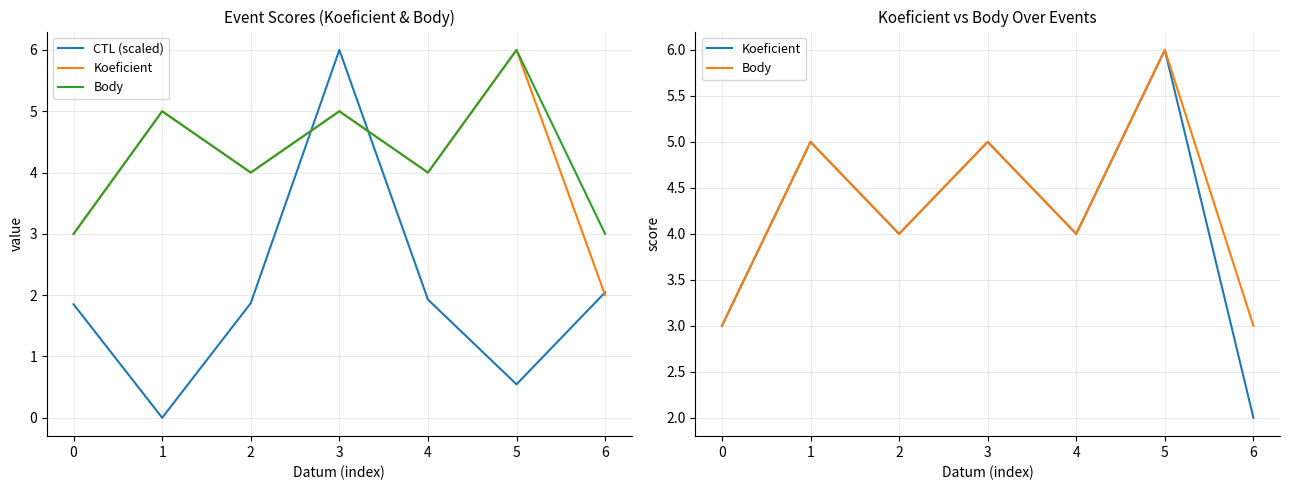

What is the value of the Koeficient point at the 7th from the left?

2.0